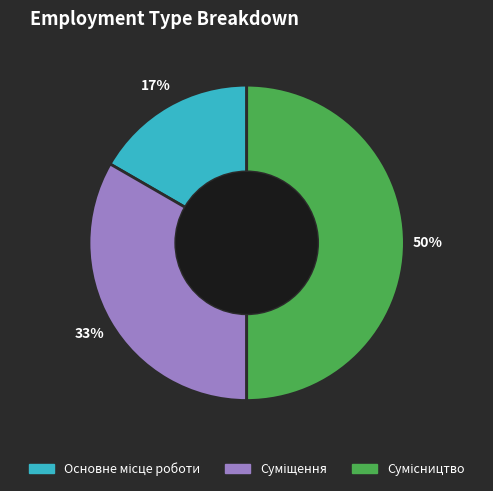

To the nearest percent, what is the difference between the largest and smallest slice percentages?

33%